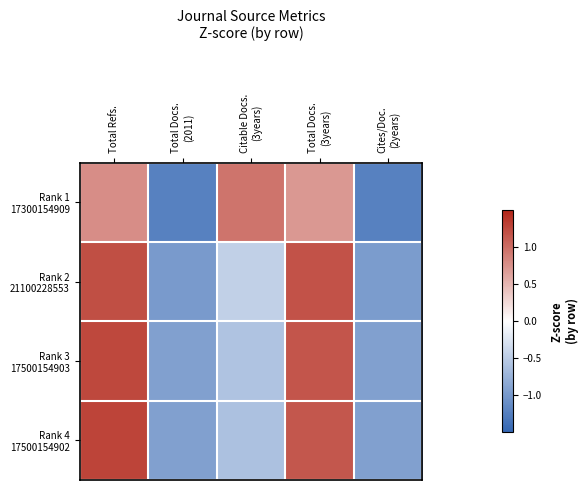

List the series in order of their peak value, lowest first.

Rank 1 17300154909, Rank 2 21100228553, Rank 3 17500154903, Rank 4 17500154902